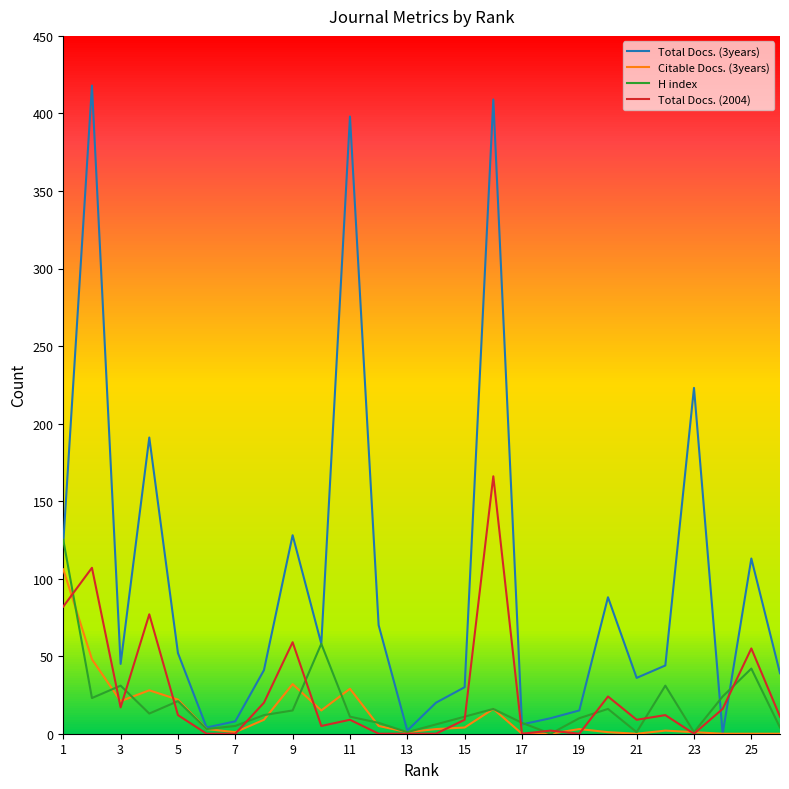

List the series in order of their peak value, highest first.

Total Docs. (3years), Total Docs. (2004), H index, Citable Docs. (3years)